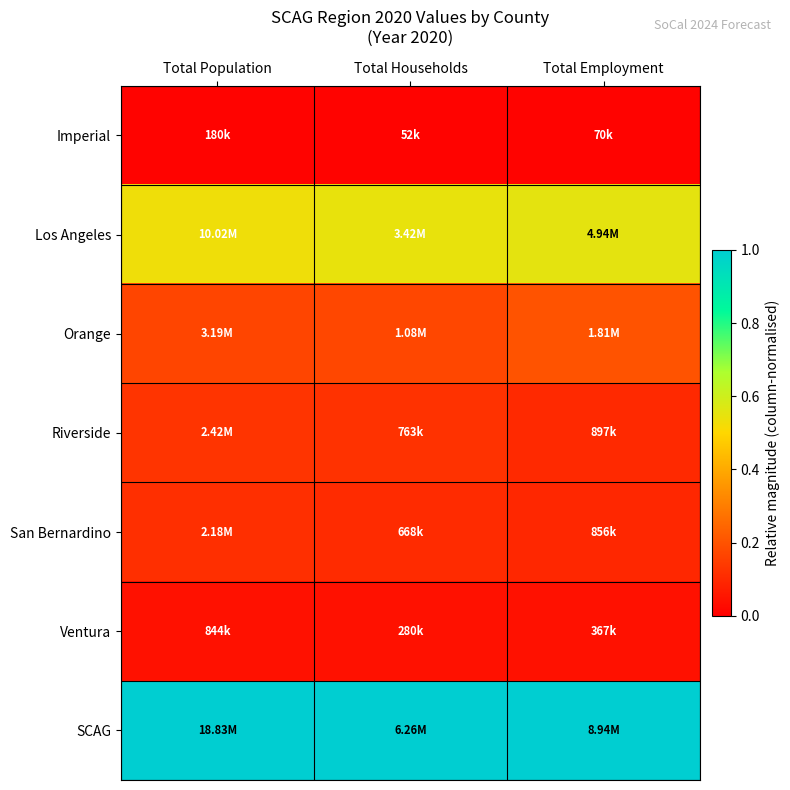

What is the maximum value shown in the chart?

1.0